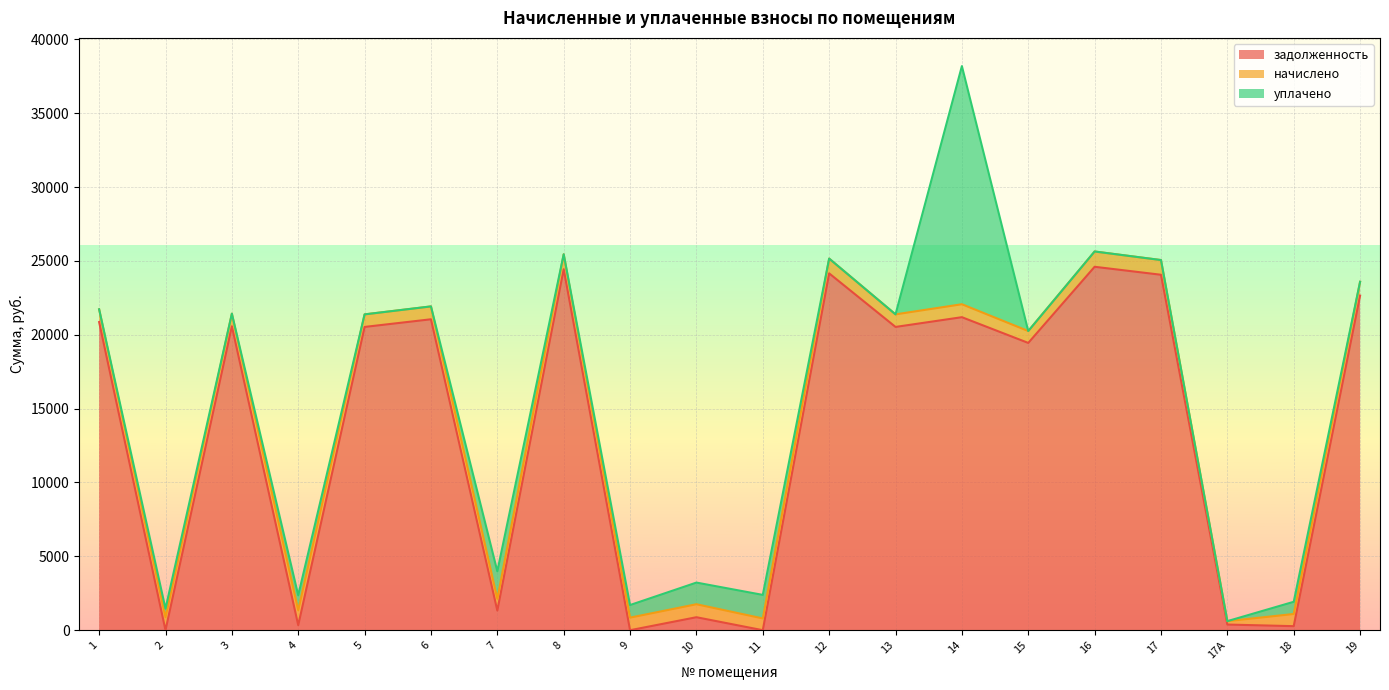

Which category has the highest value across all series?

16